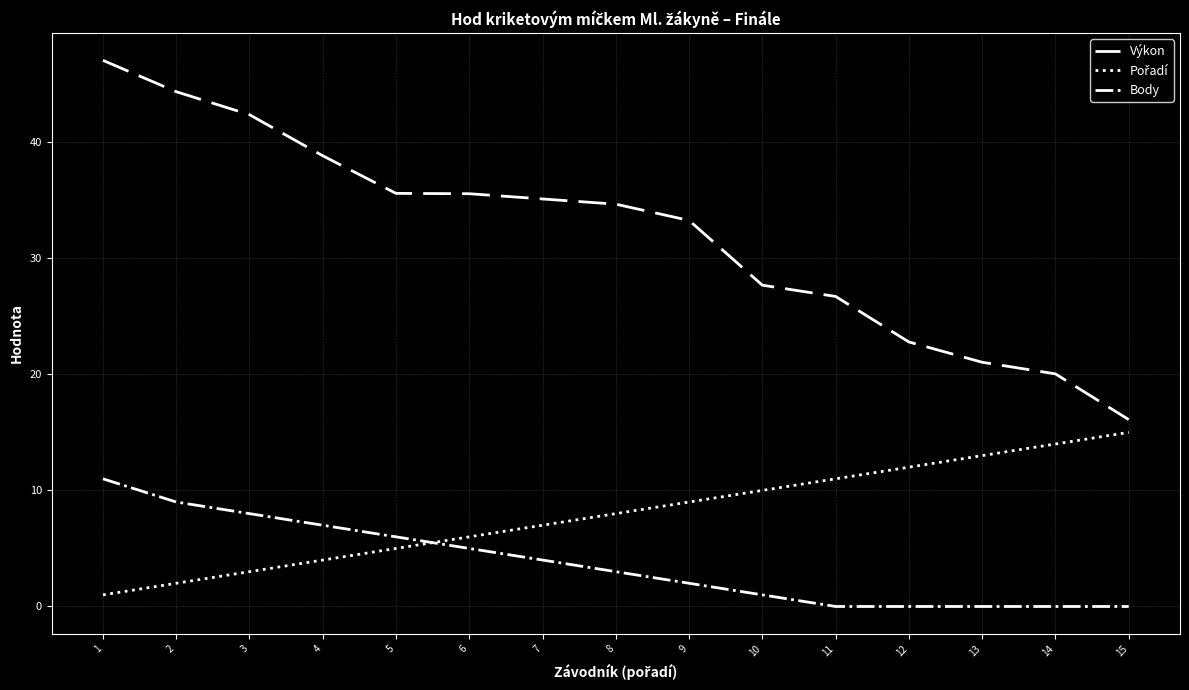

What is the difference between the maximum and second lowest values in the Body series?

11.0